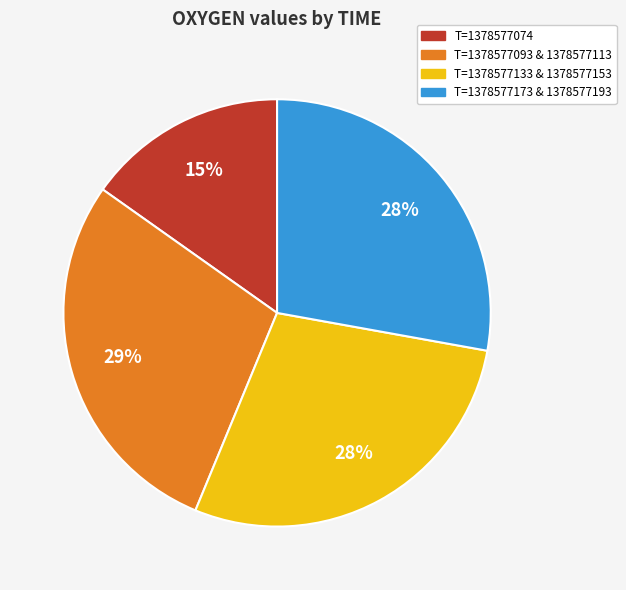

To the nearest percent, what is the combined percentage of T=1378577074 and T=1378577093 & 1378577113?

44%